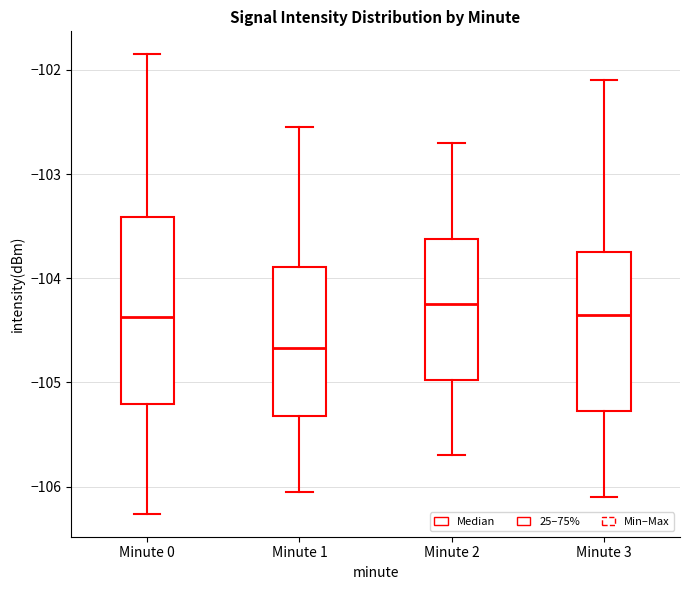

Reading left to right, transcribe this box plot: for each box, give where its median line is, the range the box spans, and where its two whiskers end, as read against the y-axis. The values are not printed on the chart, so give them approximately, as read against the axis.

Minute 0: median -104.4, box -105.2 to -103.4, whiskers -106.3 to -101.9
Minute 1: median -104.7, box -105.3 to -103.9, whiskers -106.0 to -102.5
Minute 2: median -104.2, box -105.0 to -103.6, whiskers -105.7 to -102.7
Minute 3: median -104.3, box -105.3 to -103.7, whiskers -106.1 to -102.1